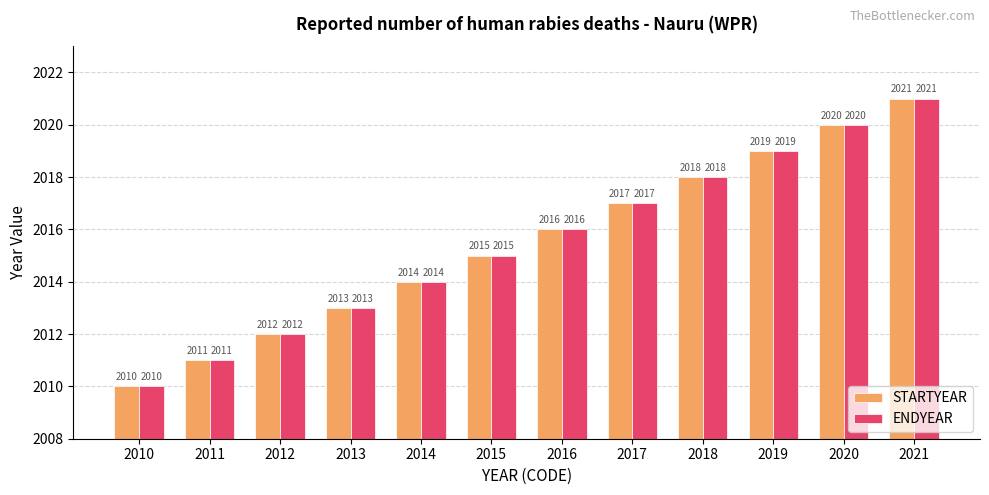

What value does the STARTYEAR series have at 2020?

2020